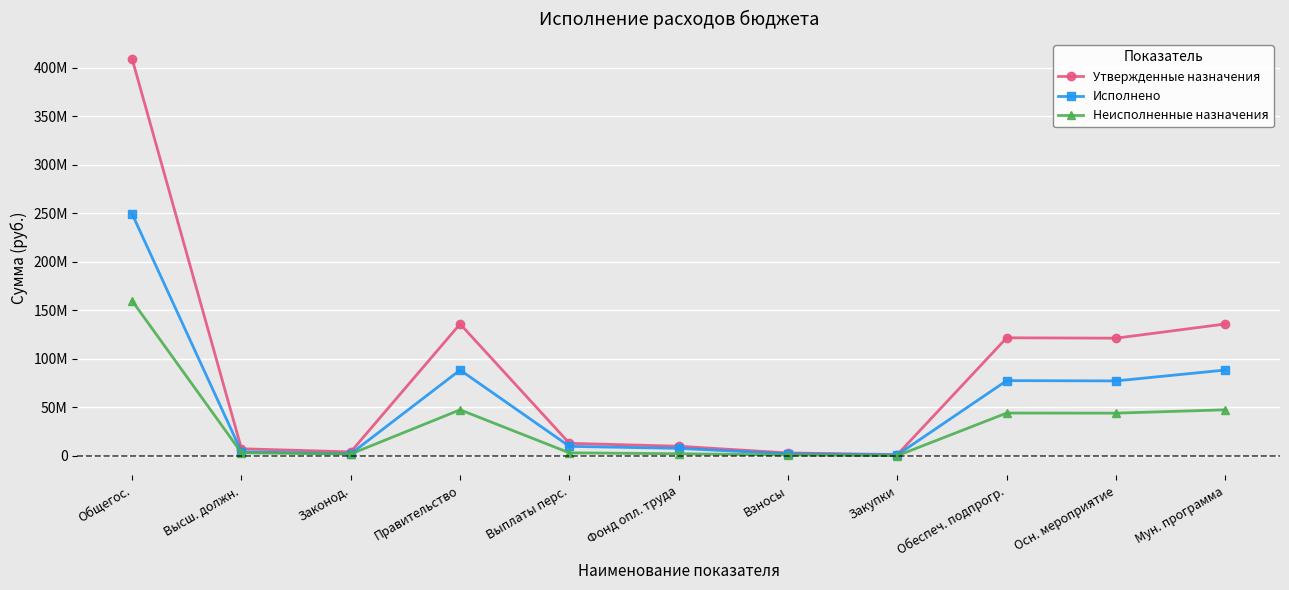

What are all the series names shown in the legend?

Утвержденные назначения, Исполнено, Неисполненные назначения